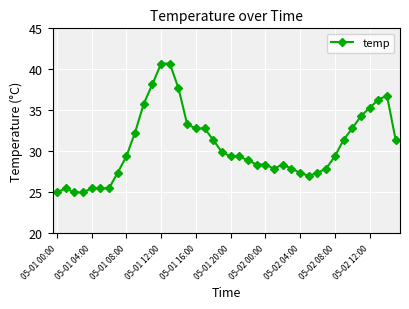

What is the greatest value displayed?

40.7